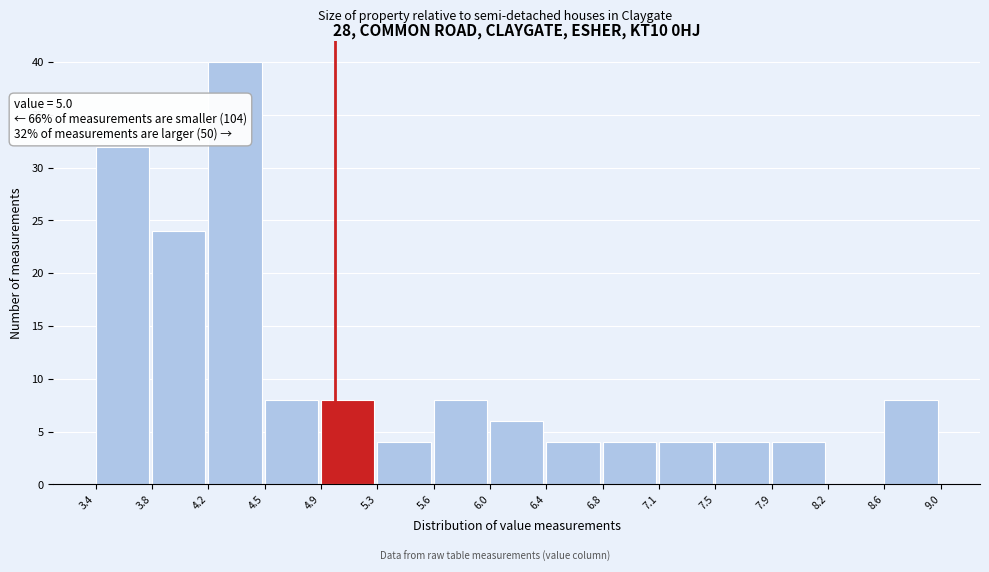

Over which range of the x-axis is the bar tallest?

4.2 to 4.5